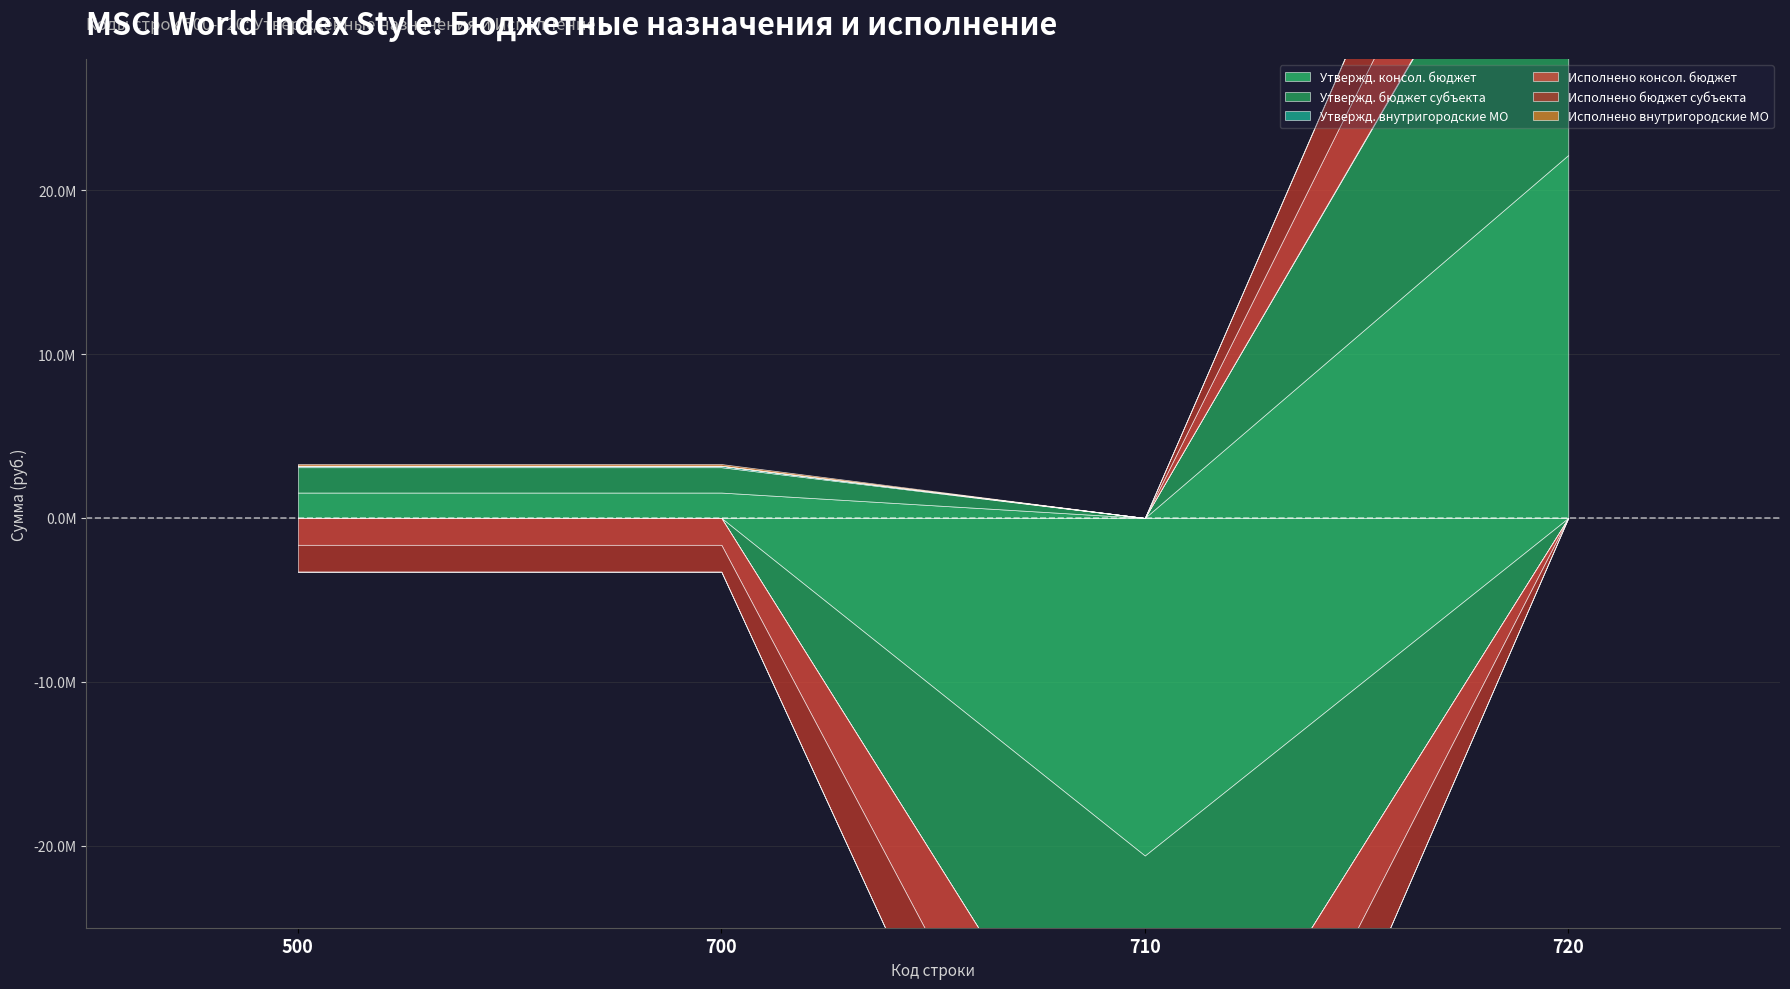

What is the value of the Исполнено внутригородские МО point at the 1st from the left?

101800.0